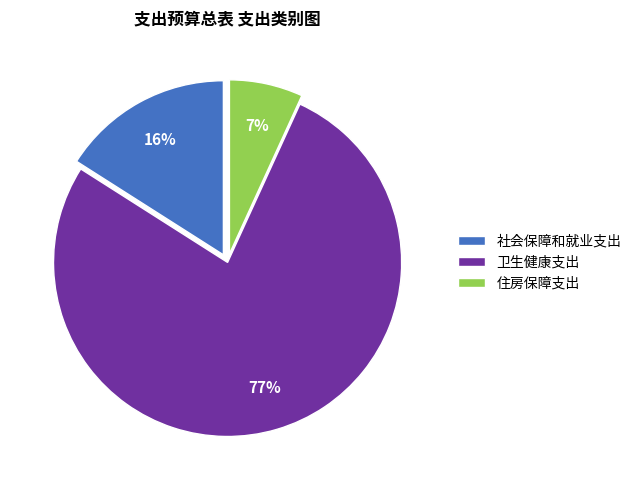

To the nearest percent, what is the difference between the 住房保障支出 and 卫生健康支出 slice percentages?

70%